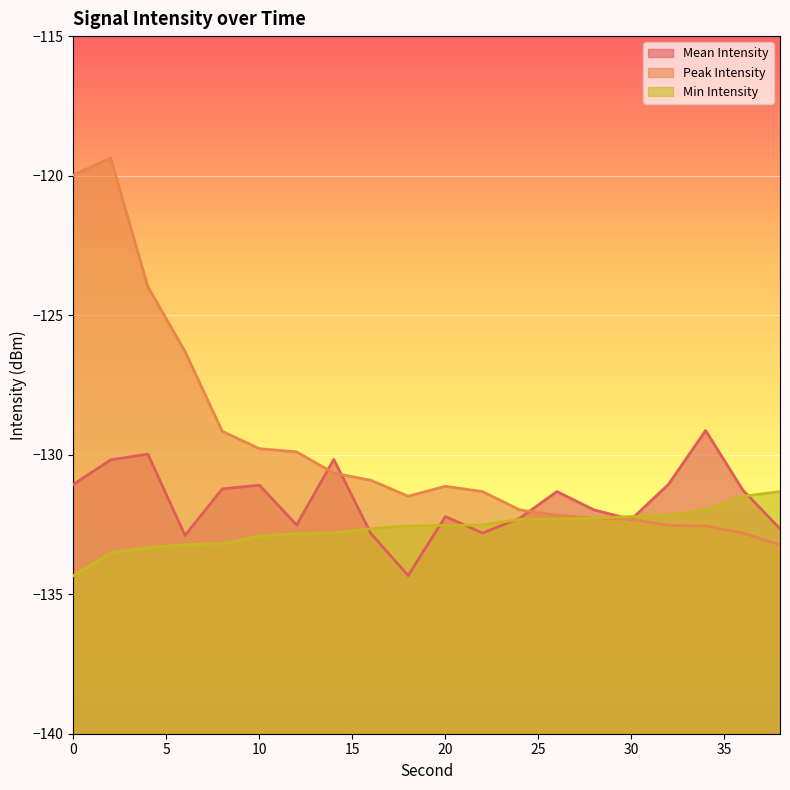

How many values in the mean_intensity series are below -131?

16